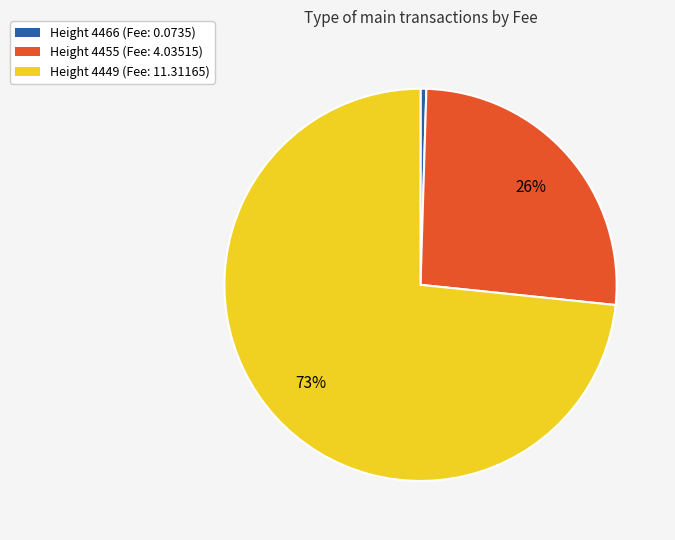

Does any single category account for the majority?

Yes